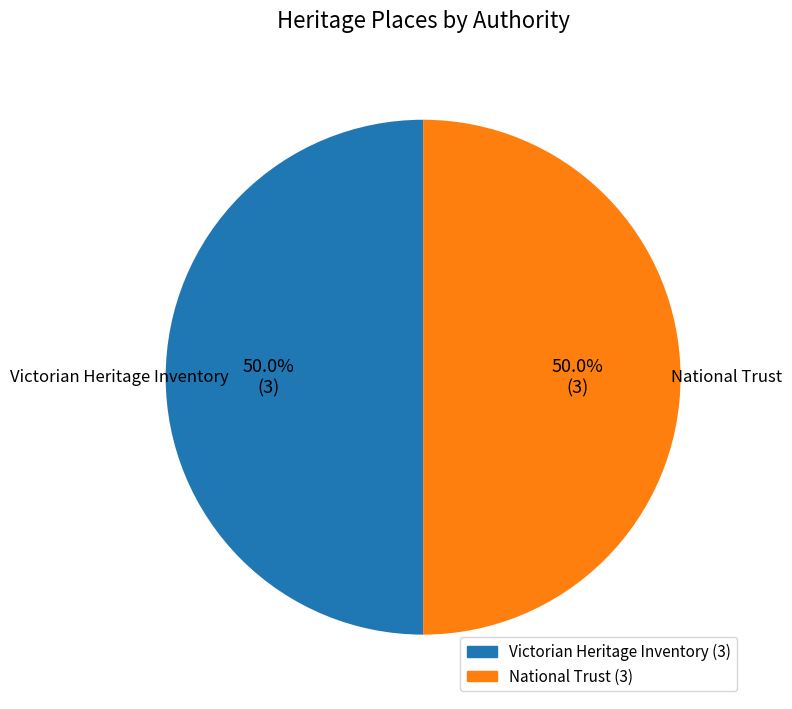

How much of the chart is everything except National Trust?

50.0%